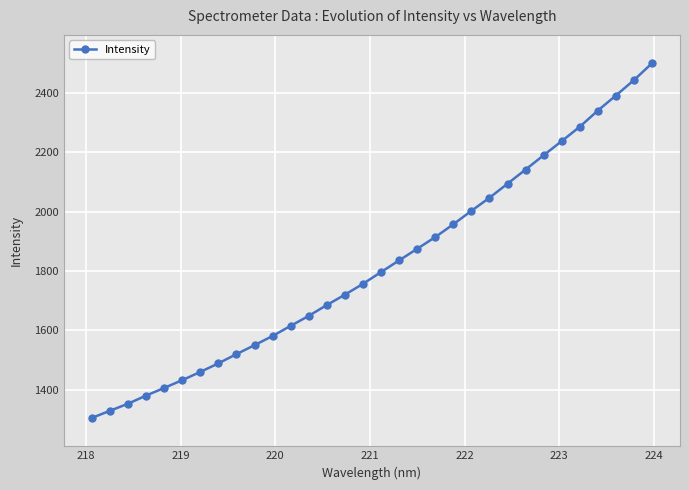

What is the difference between the maximum and minimum values?

1194.7